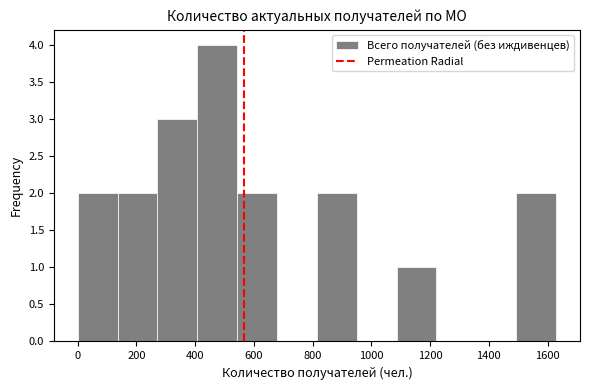

Reading left to right, transcribe this chart: for each bar, give the range it covers on the x-axis and its height. Neither the bar edges nor the heights are printed on the chart, so give them approximately, as read against the axes.

0 to 140: 2
140 to 280: 2
280 to 400: 3
400 to 540: 4
540 to 680: 2
680 to 820: 0
820 to 960: 2
960 to 1080: 0
1080 to 1220: 1
1220 to 1360: 0
1360 to 1500: 0
1500 to 1620: 2